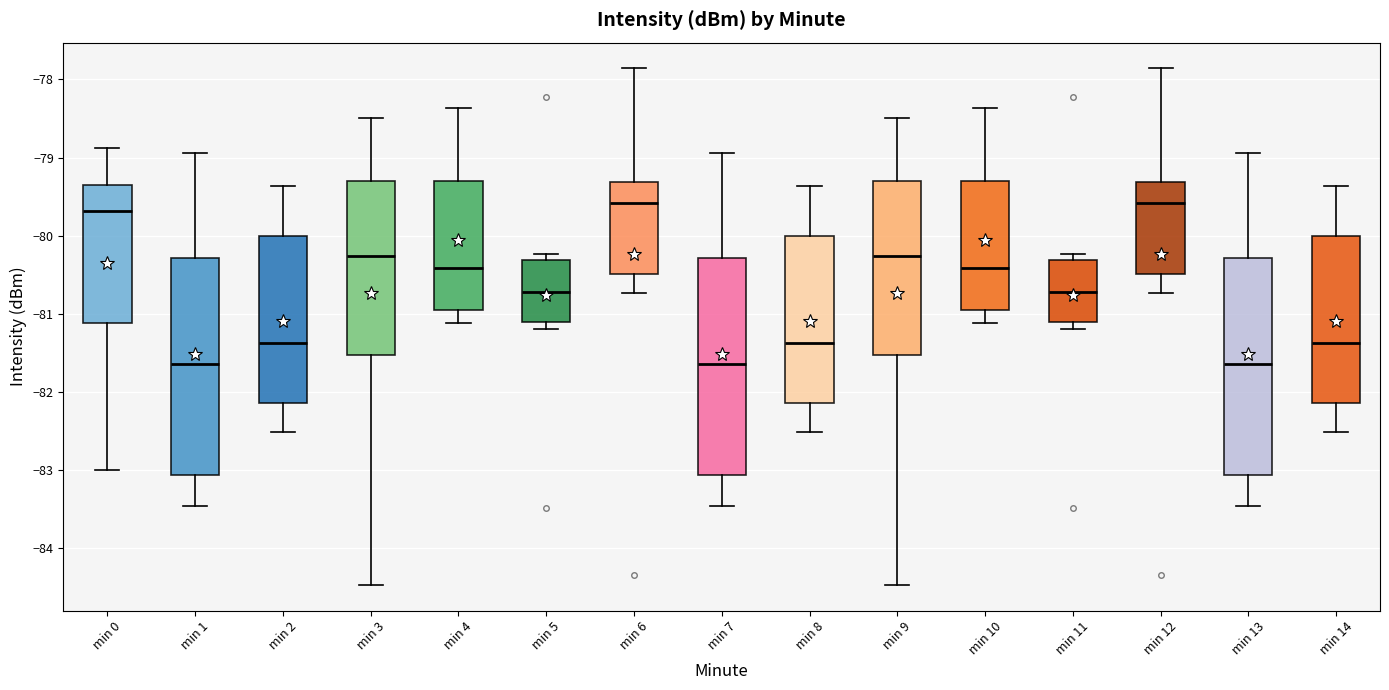

Where does the median line of the box for min 4 sit on the y-axis? The values are not printed on the chart, so give them approximately, as read against the axis.

-80.4